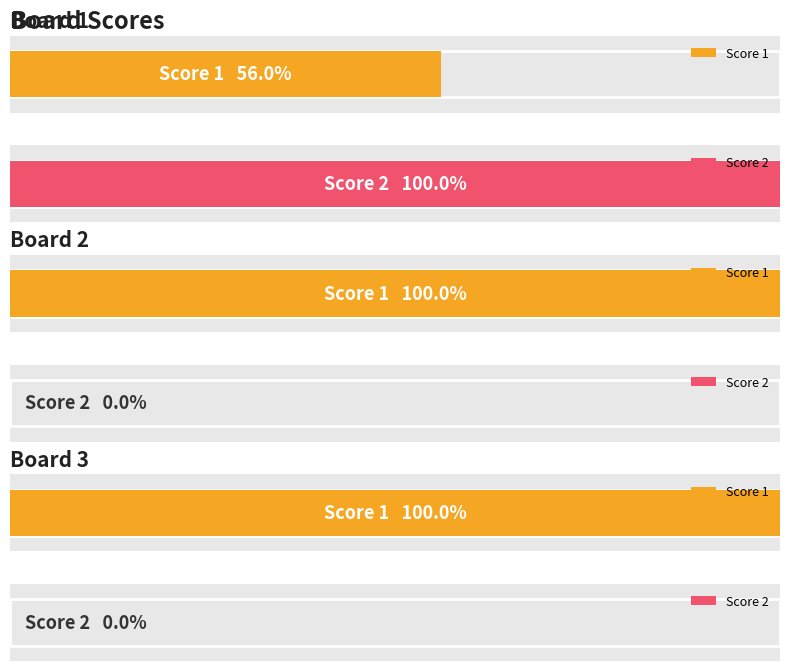

Is the value of Score 2 at Board 1 greater than the value of Score 1 at Board 1?

Yes